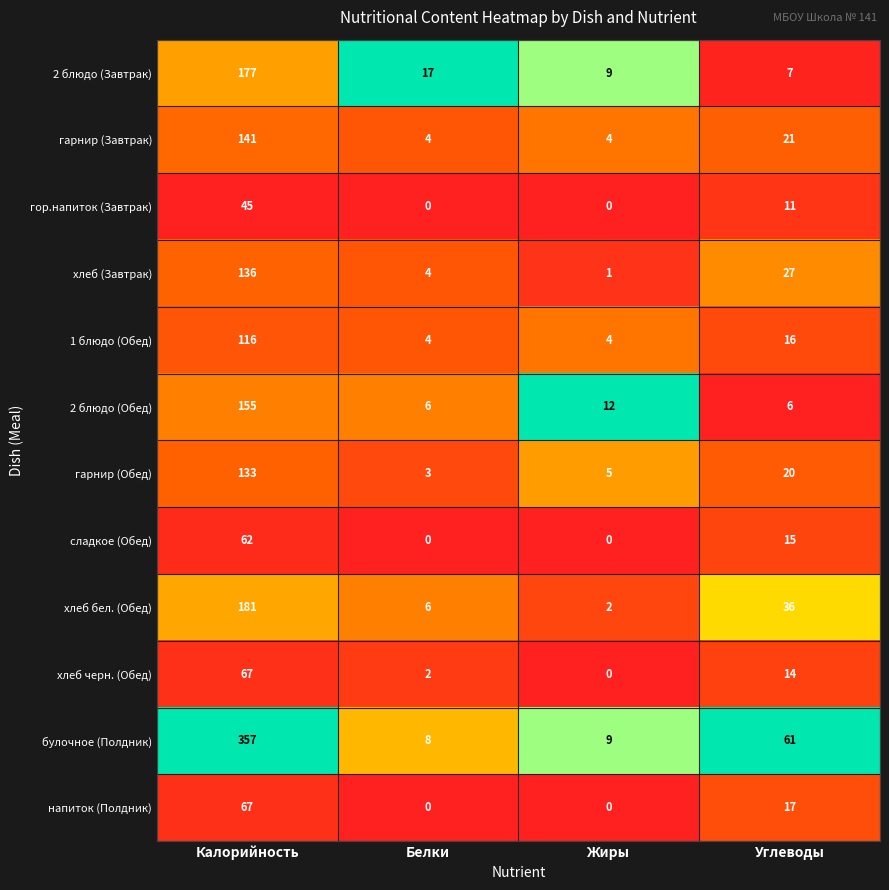

What is the greatest value displayed?

357